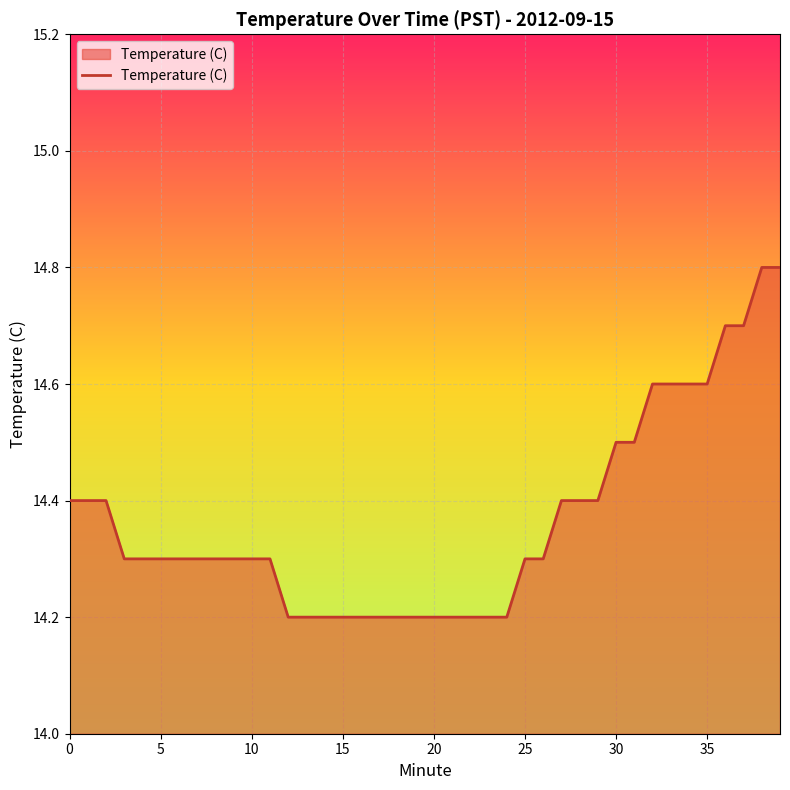

Count the number of data series in this chart.

1